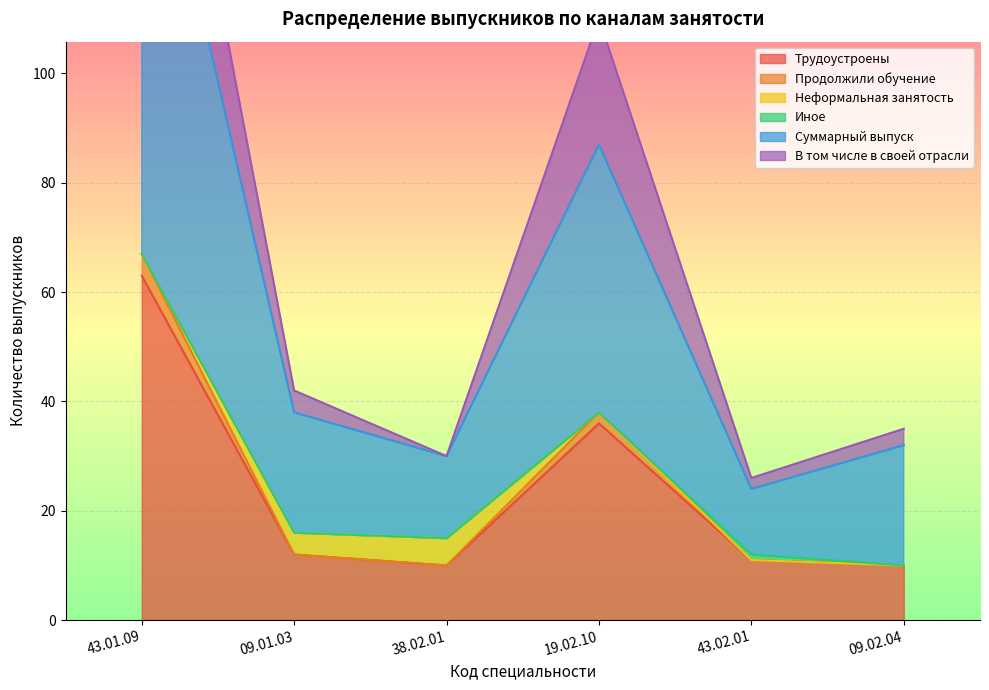

How many values in the Продолжили обучение series are below 12?

3